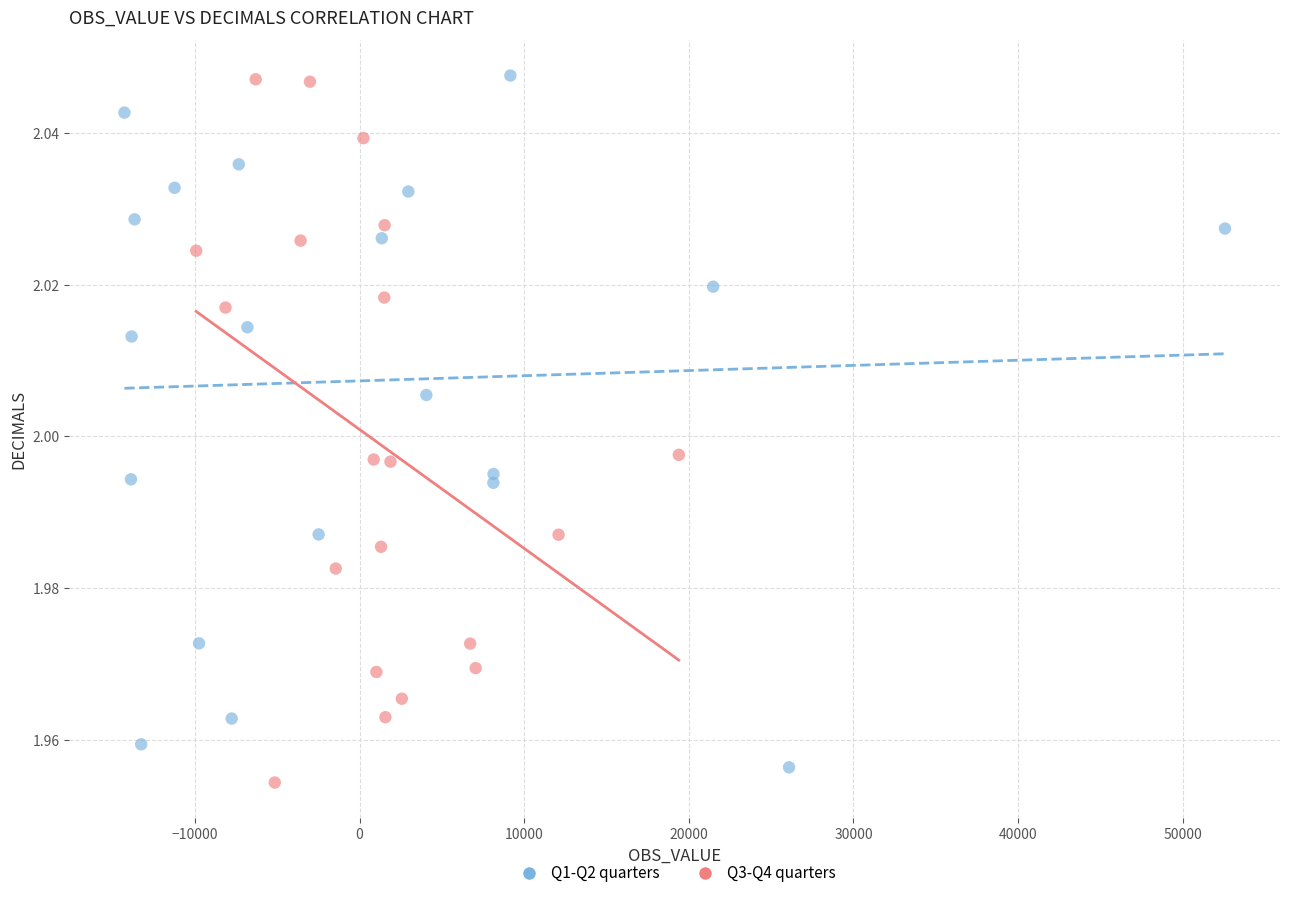

What are all the series names shown in the legend?

Q1-Q2 quarters, Q3-Q4 quarters